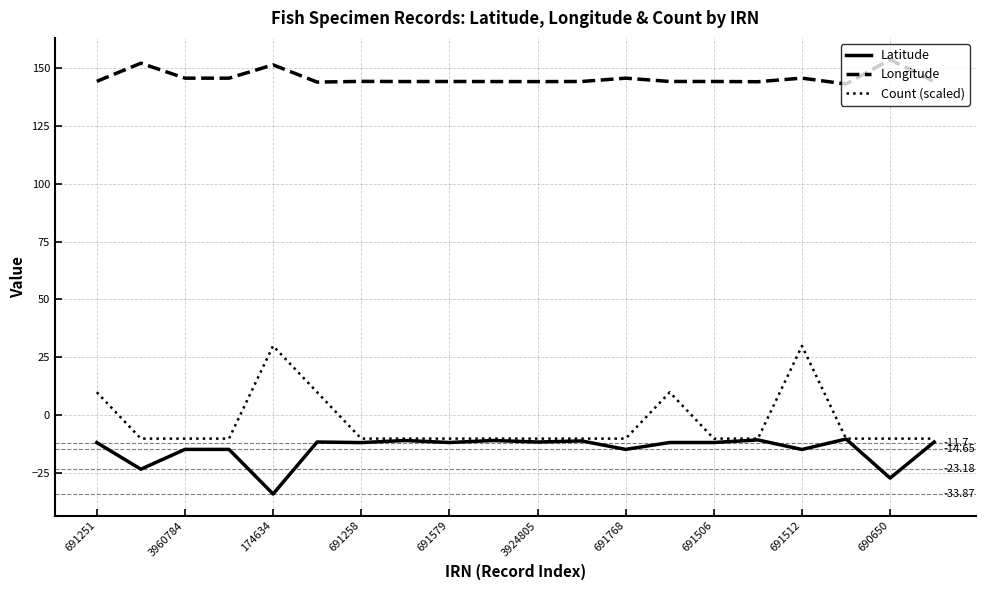

Which series has the largest total across all categories?

Longitude